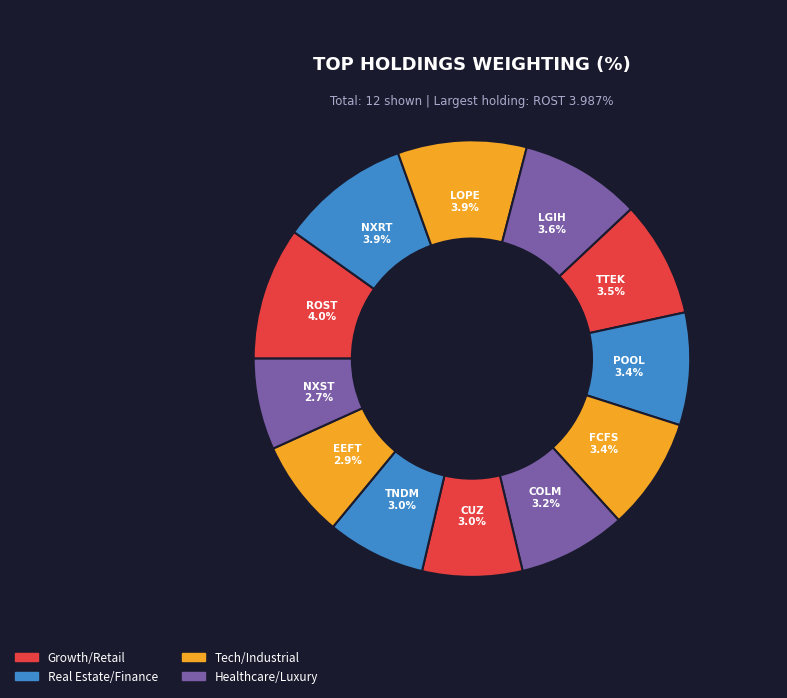

What is the smallest slice in the pie chart?

NXST